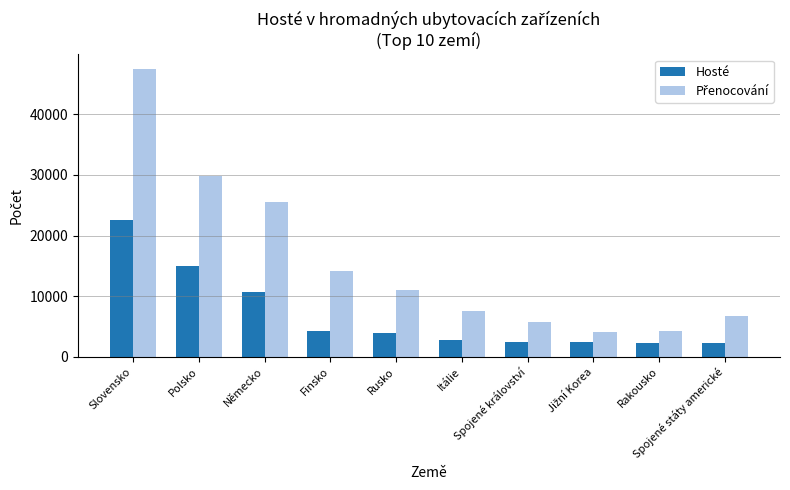

What is the average value of the Hosté series?

6841